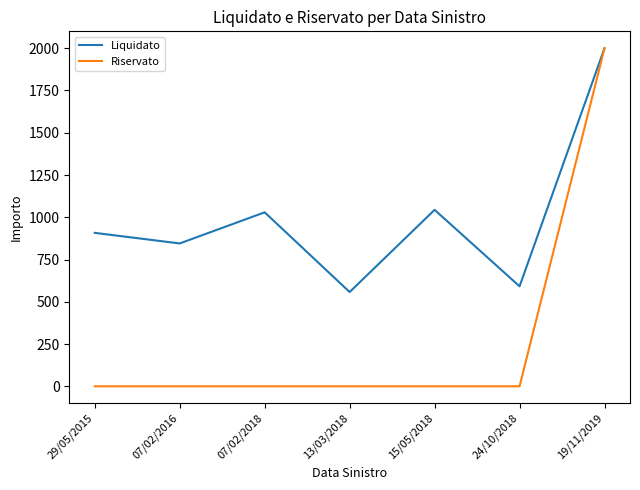

Rank the series at 15/05/2018 from lowest to highest value.

Riservato, Liquidato